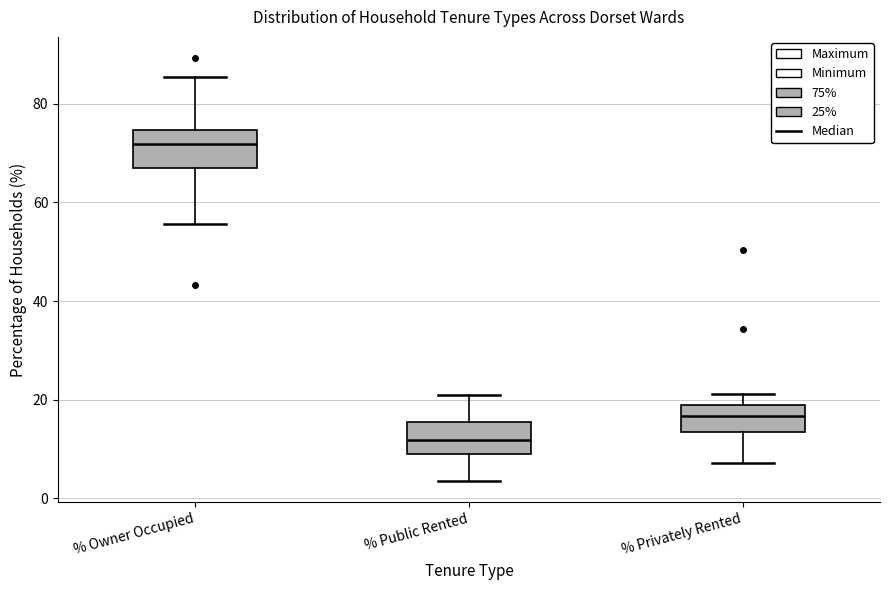

Reading left to right, read every box against the y-axis: the position of its median line, the range the box covers, and the ends of its whiskers. The values are not printed on the chart, so give them approximately, as read against the axis.

% Owner Occupied: median 72, box 68 to 74, whiskers 56 to 86
% Public Rented: median 12, box 10 to 16, whiskers 4 to 20
% Privately Rented: median 16, box 14 to 20, whiskers 8 to 22